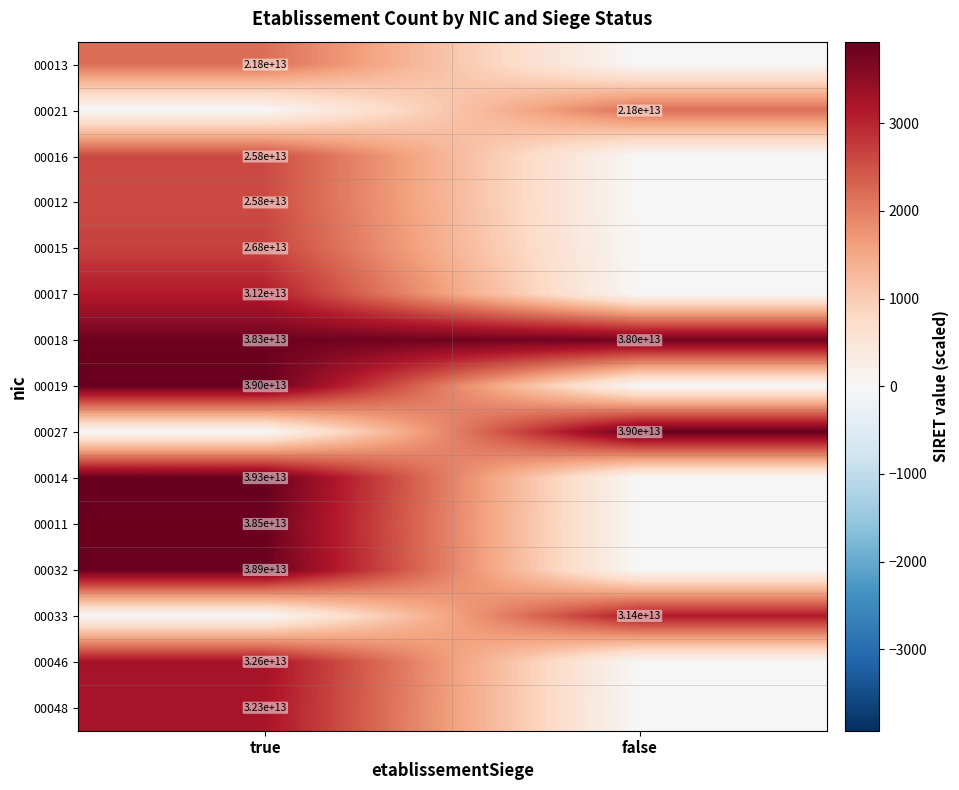

True or false: 00019 has a value of 66465291139701 at true.

False